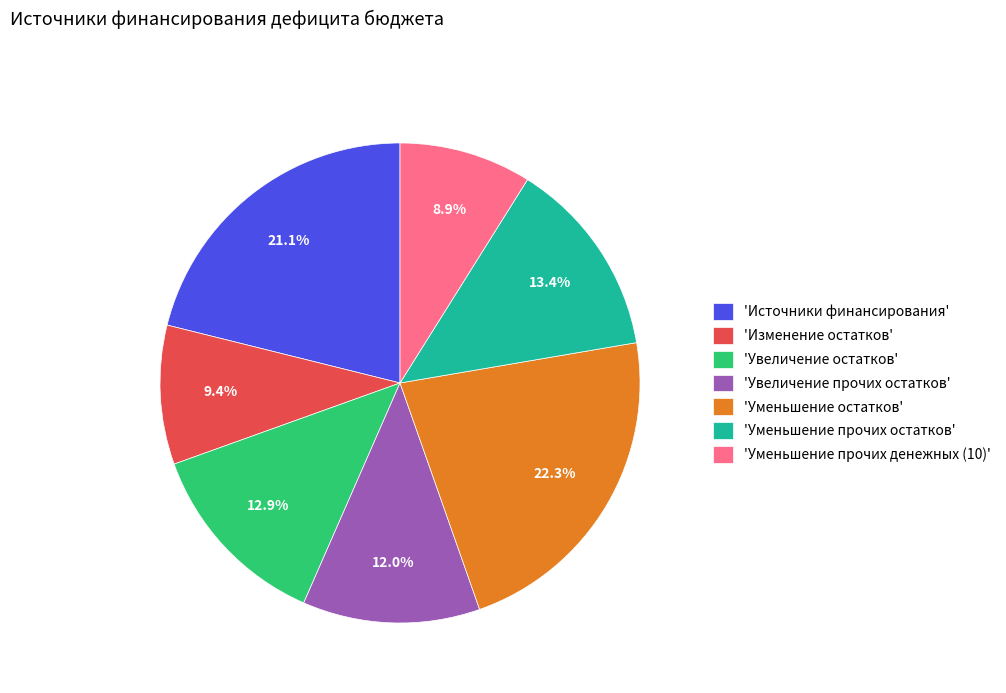

How many segments does this pie chart have?

7